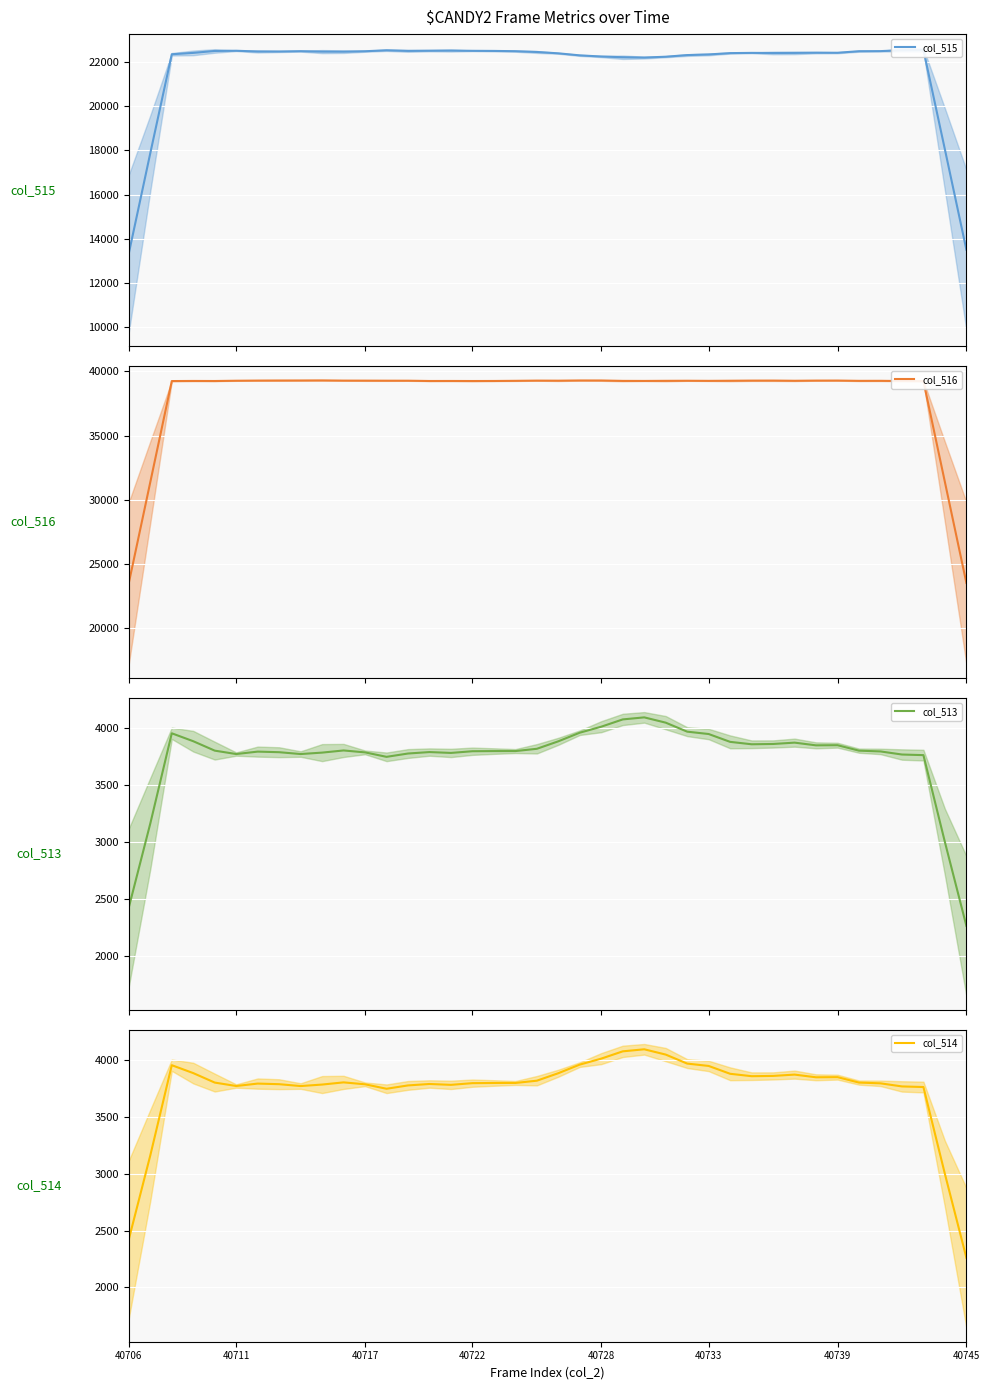

Which series has the largest total across all categories?

col_516